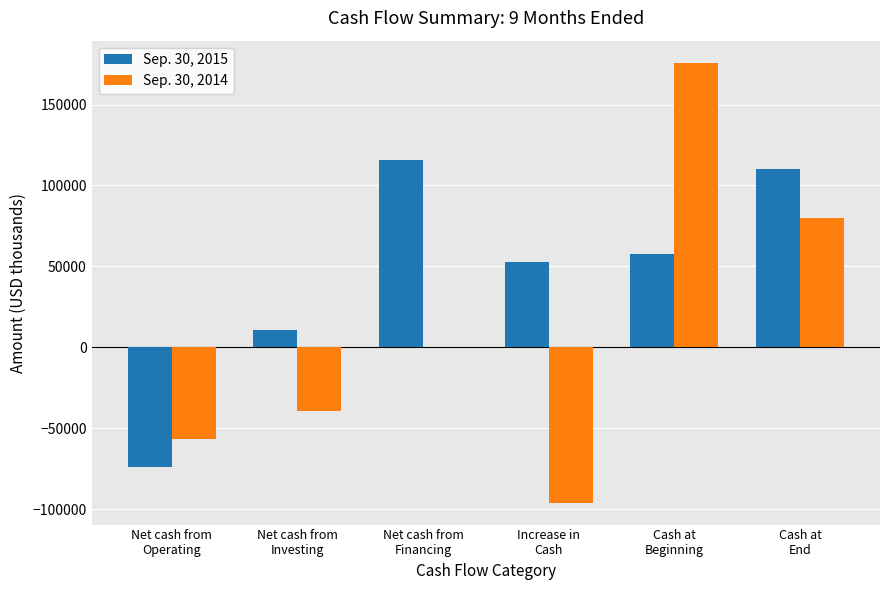

What are all the series names shown in the legend?

Sep. 30, 2015, Sep. 30, 2014